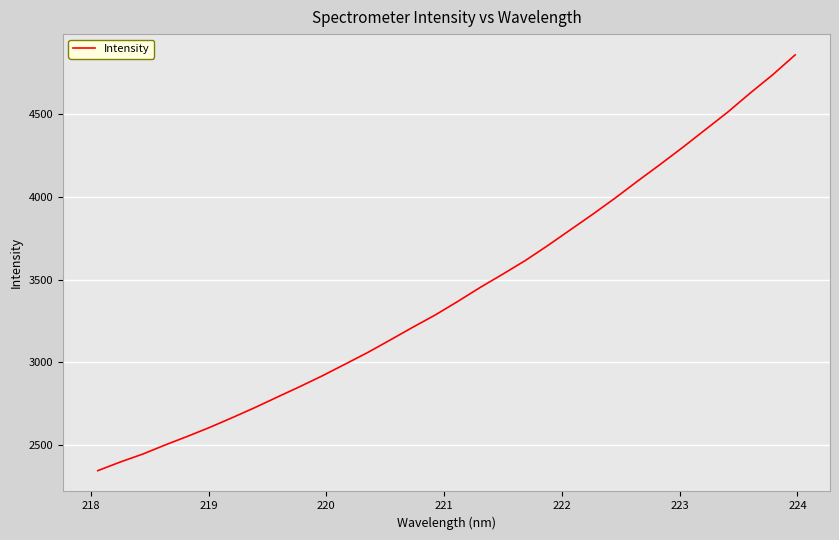

What is the difference between the maximum and minimum values?

2509.4